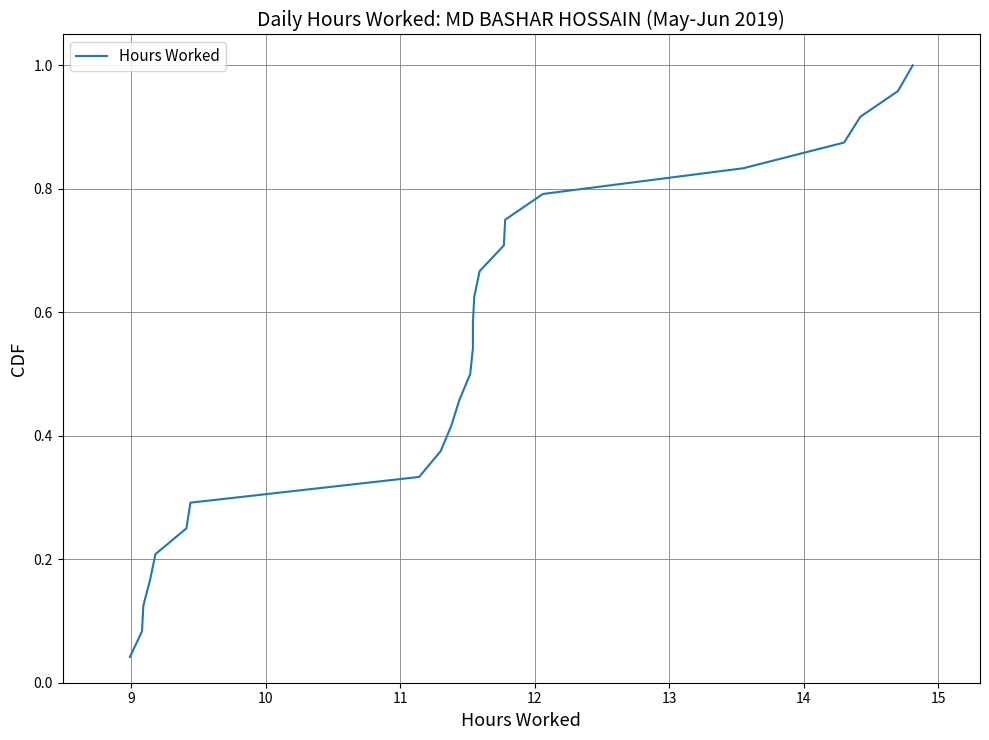

What is the greatest value displayed?

1.0